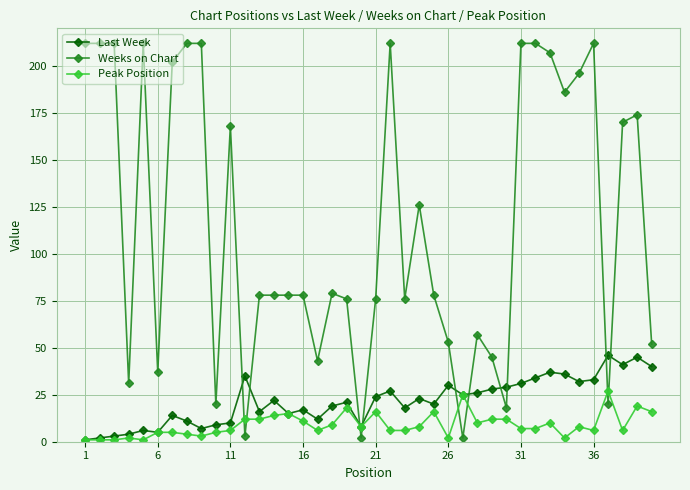

List the series in order of their peak value, lowest first.

Peak Position, Last Week, Weeks on Chart